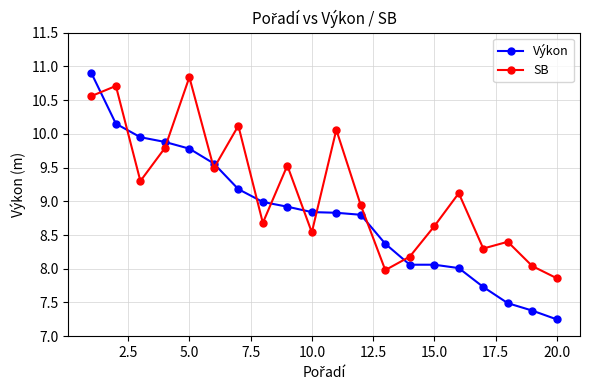

In SB, how many points are higher than both neighbors (excluding endpoints)?

7